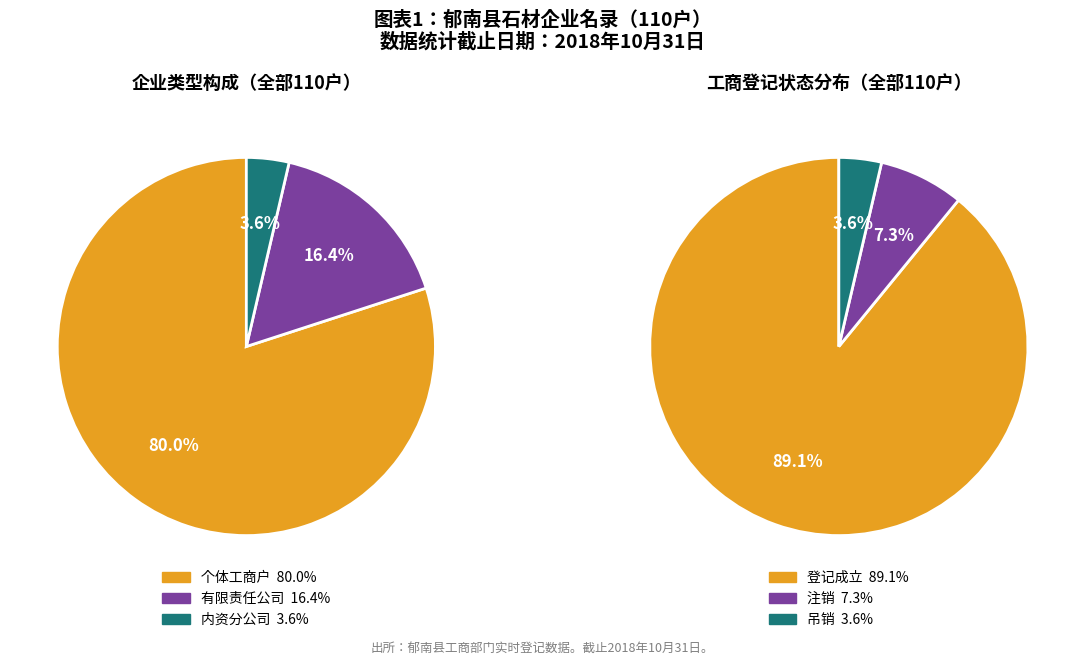

True or false: 有限责任公司 accounts for 25% of the total.

False